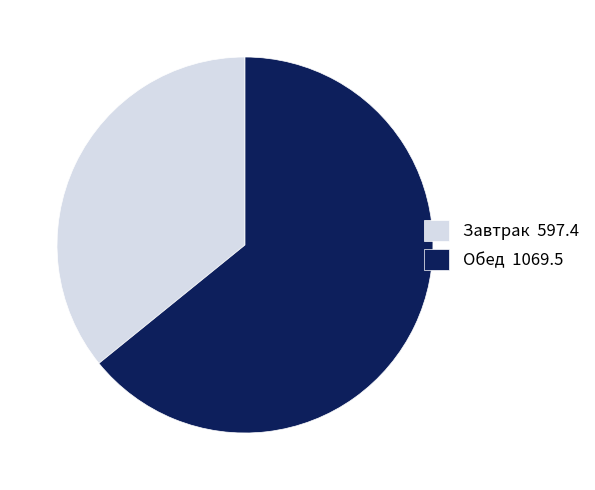

Is the sum of Завтрак 597.4 and Обед 1069.5 greater than half?

Yes